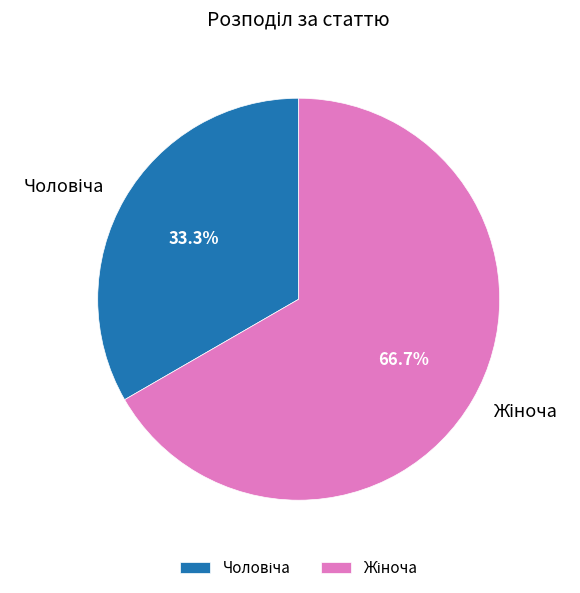

Is there a majority slice in this chart?

Yes